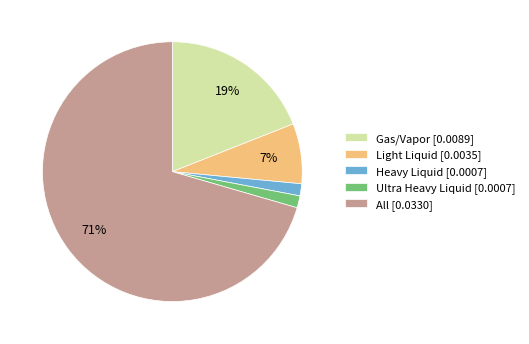

True or false: Heavy Liquid accounts for 1% of the total.

True